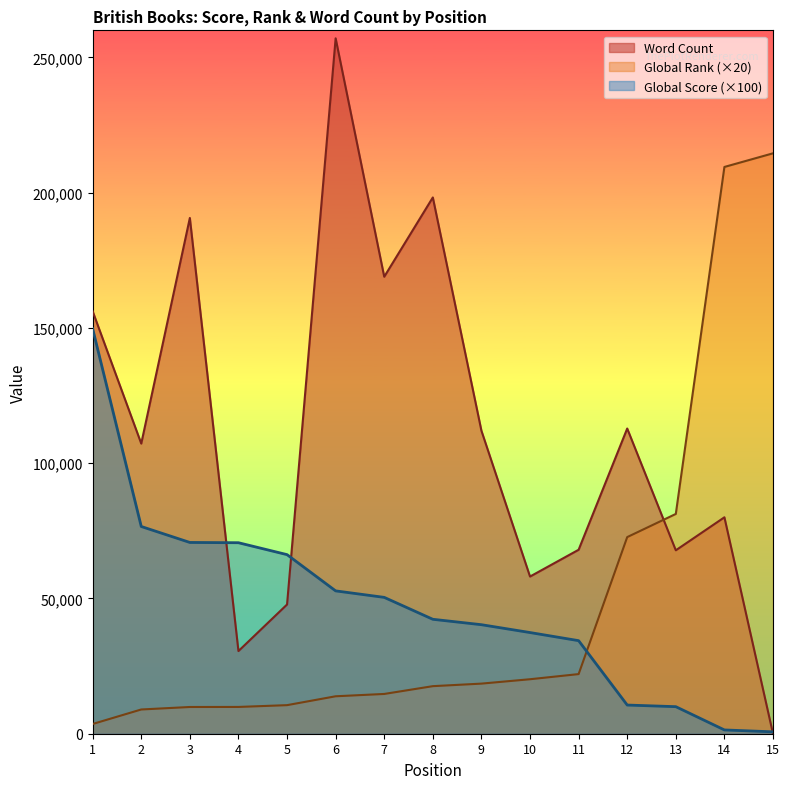

Is it true that Global Rank equals 17580 at 8?

True